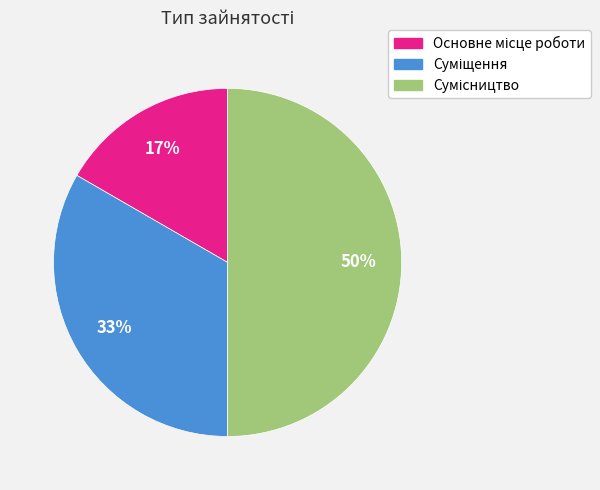

To the nearest percent, what is the difference between the largest and smallest slice percentages?

33%